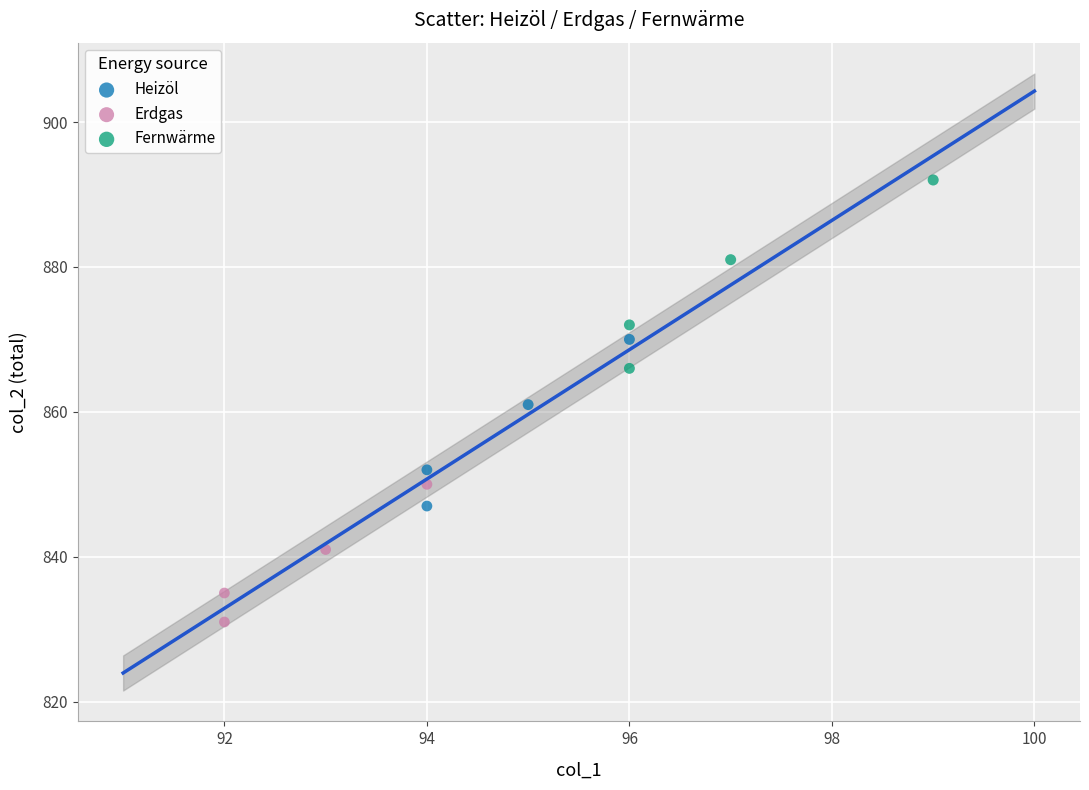

Which series reaches the maximum Y coordinate?

Fernwärme